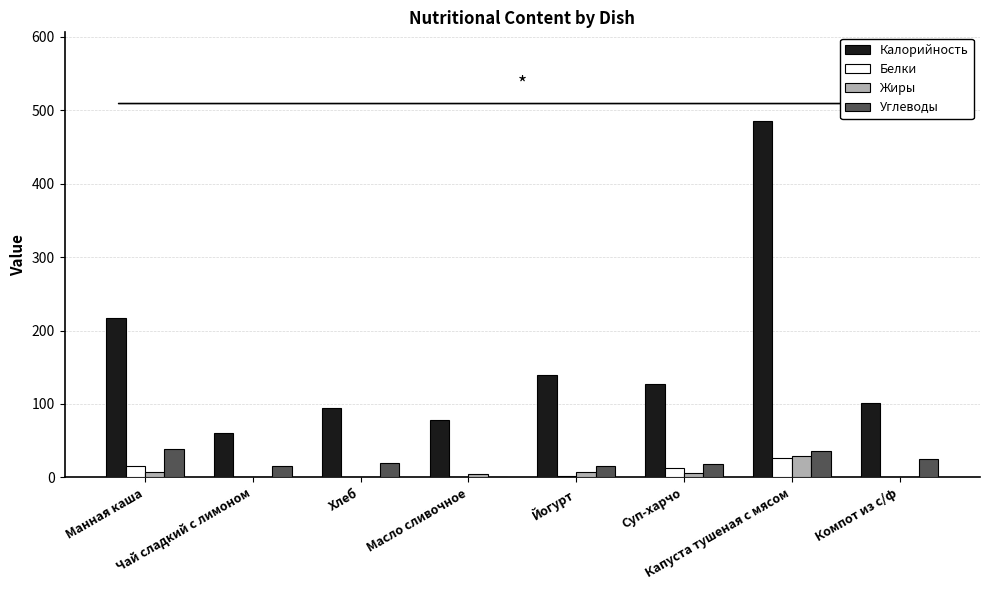

Which series has the largest total across all categories?

Калорийность